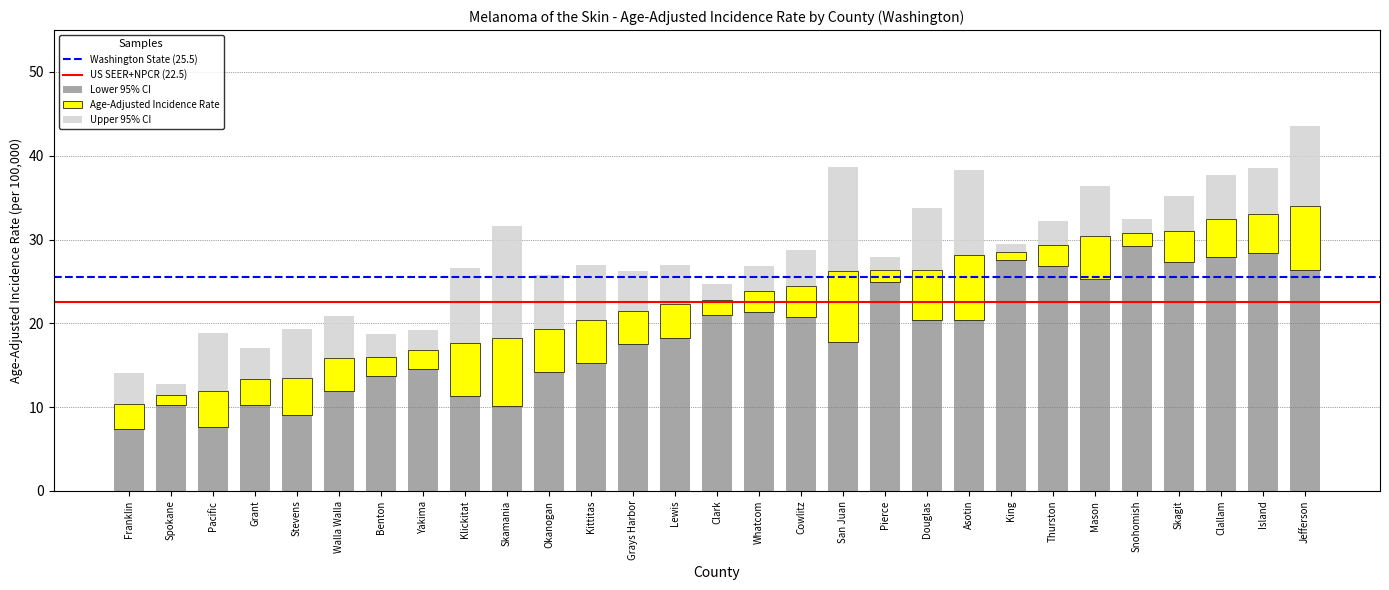

At which category is the sum across all series the highest?

Jefferson